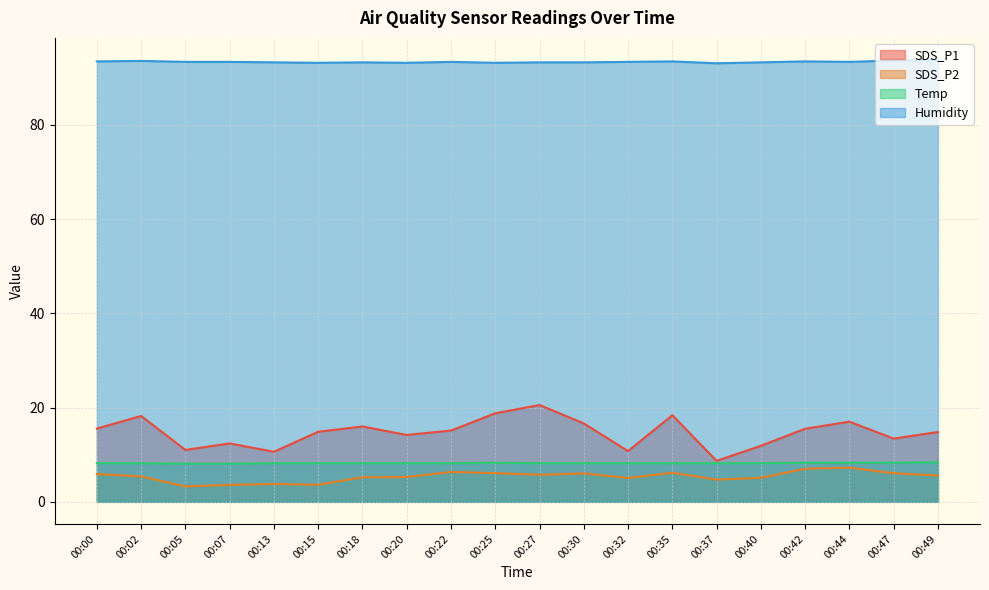

Which series has the largest total across all categories?

Humidity